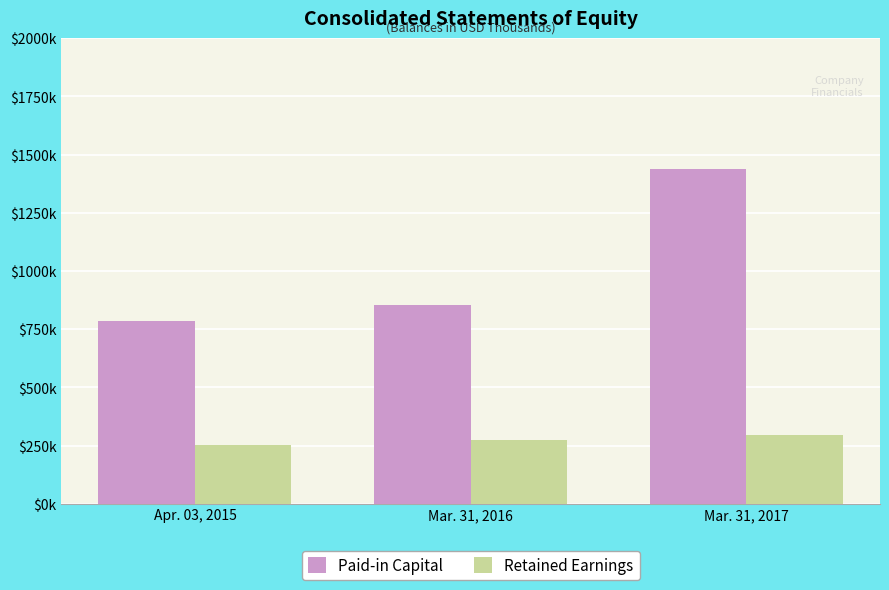

Does the chart contain stacked bars?

No